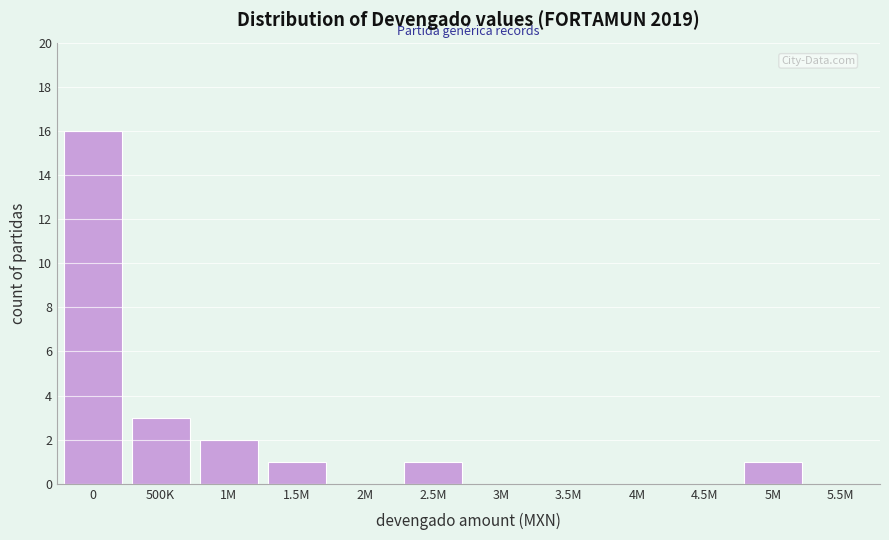

Reading left to right, extract all data points from this chart.

0=16	500K=3	1M=2	1.5M=1	2M=0	2.5M=1	3M=0	3.5M=0	4M=0	4.5M=0	5M=1	5.5M=0